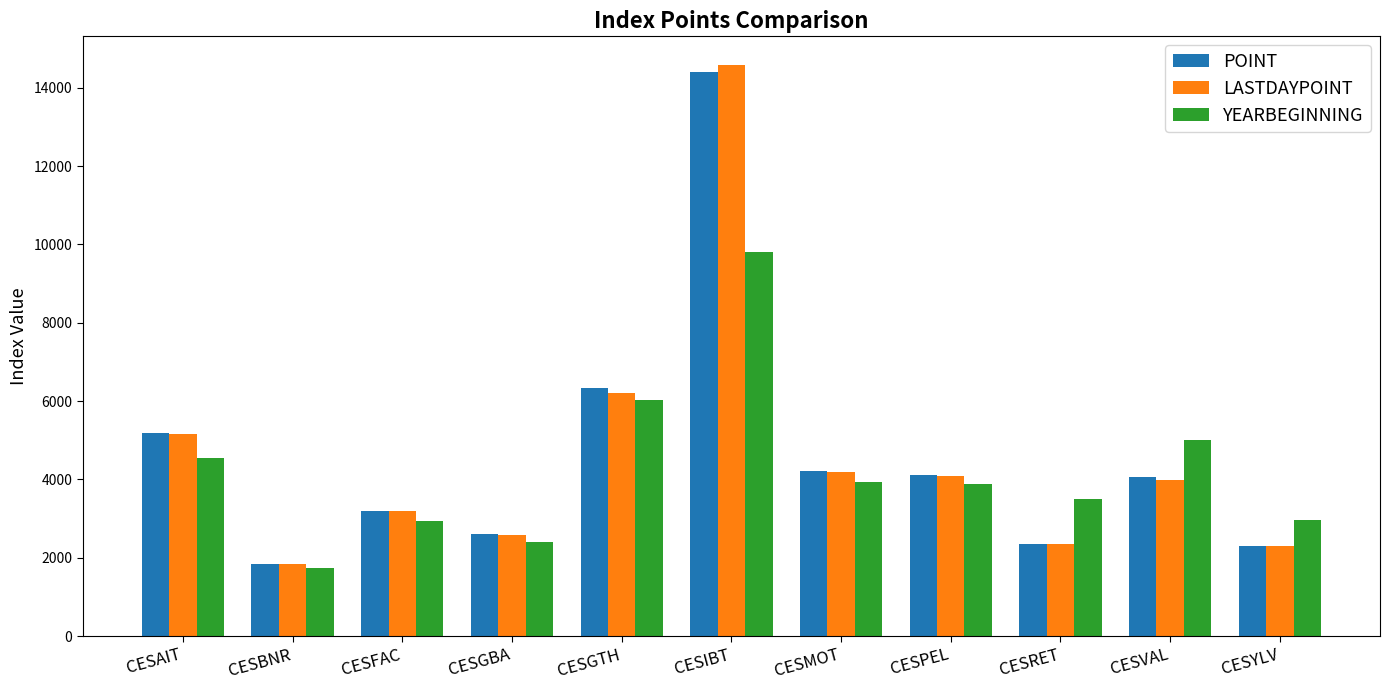

Is the value of YEARBEGINNING at CESMOT greater than the value of LASTDAYPOINT at CESBNR?

Yes